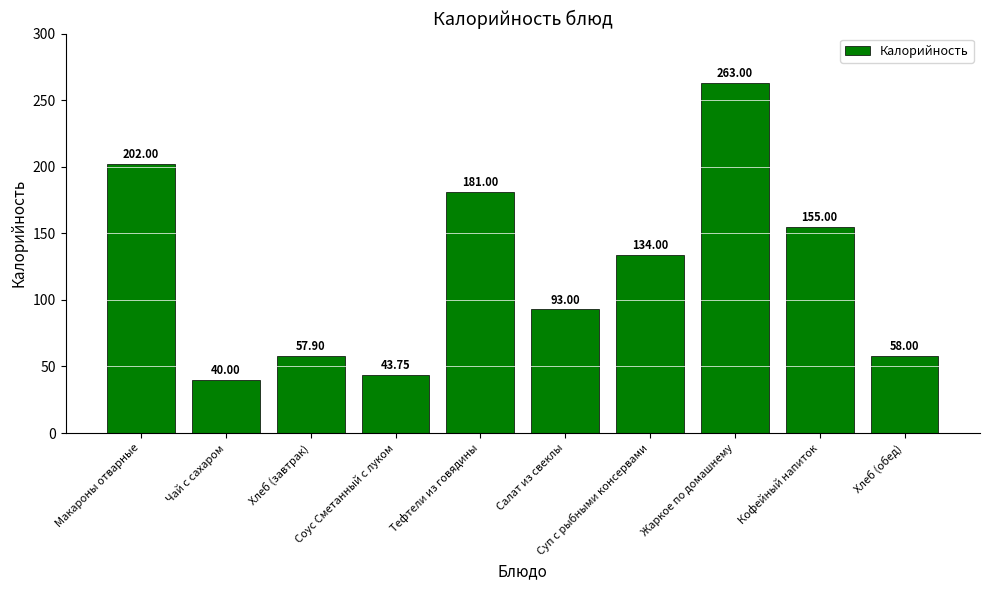

How many bars are there in total?

10